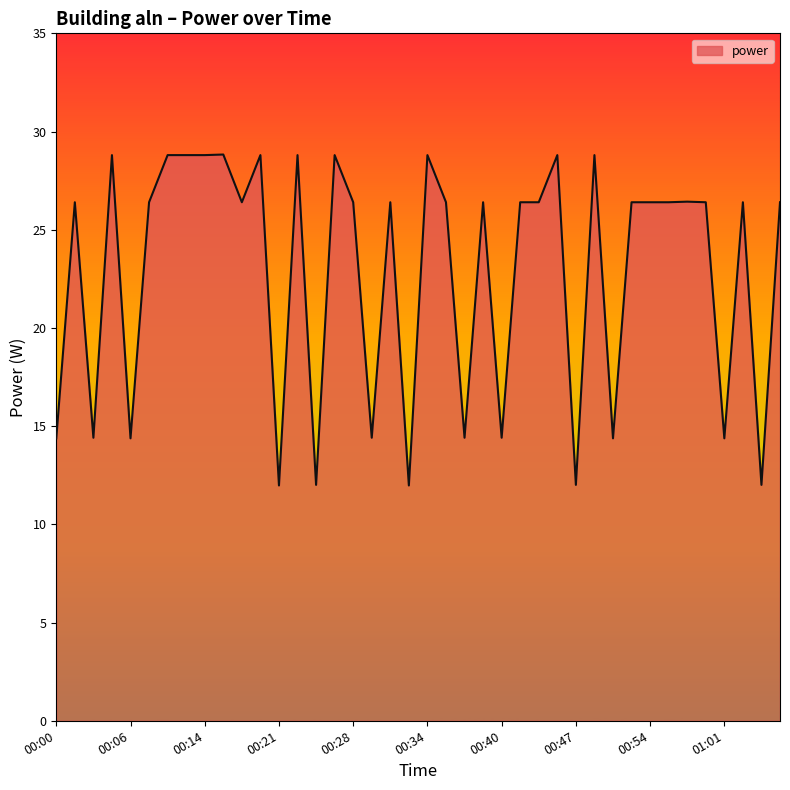

What is the greatest value displayed?

28.8